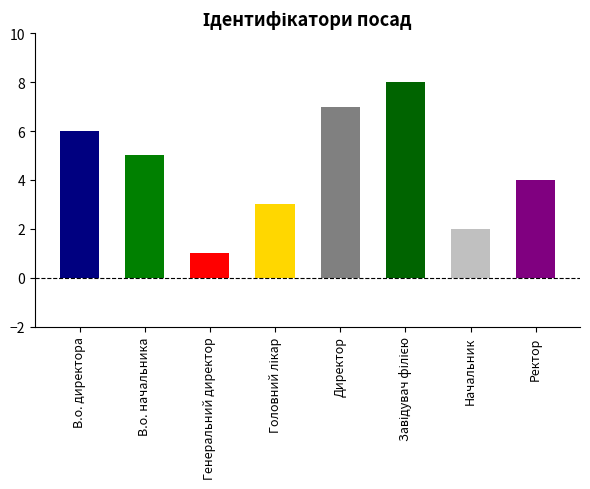

What is the sum of the values at Ректор and Головний лікар?

7